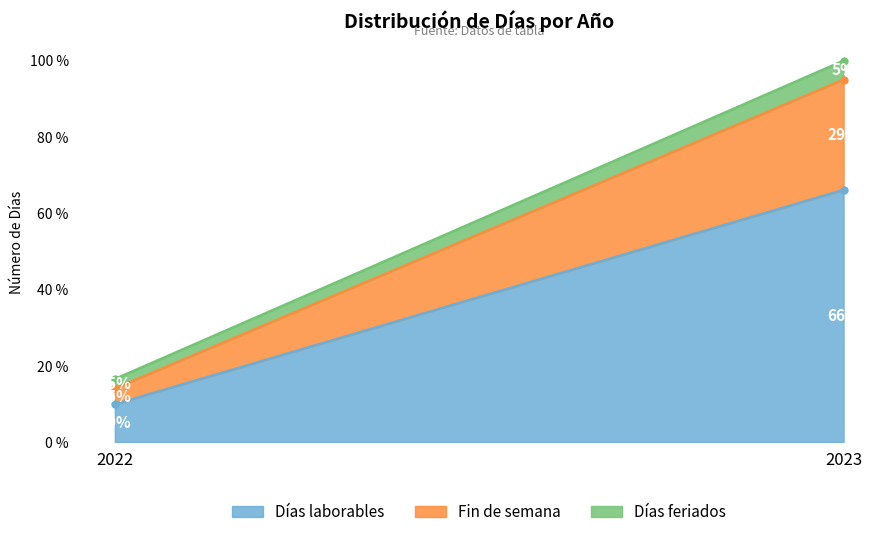

What are all the series names shown in the legend?

Días laborables, Fin de semana, Días feriados